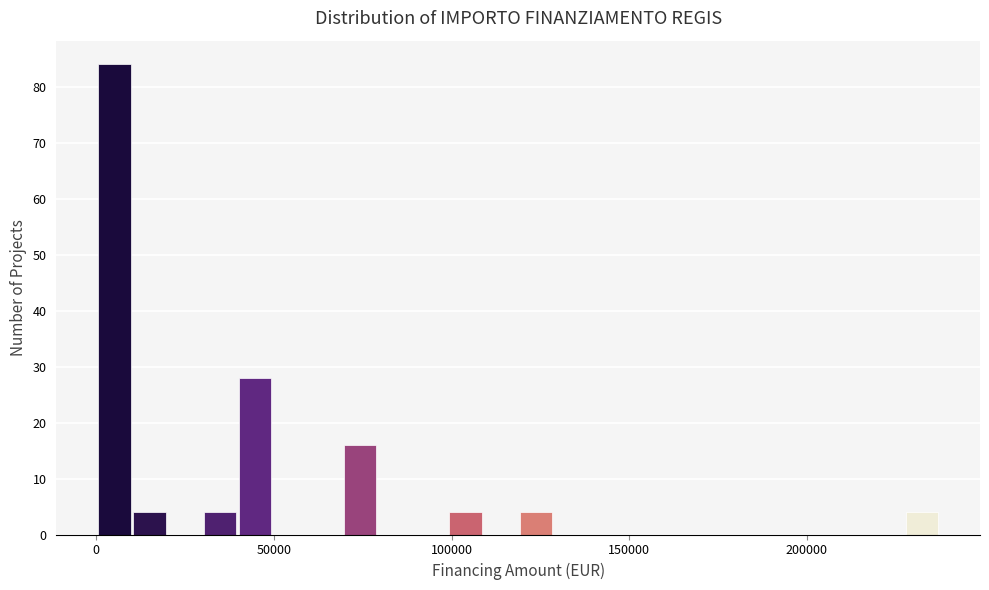

Around what value on the x-axis is the tallest bar? Give the approximate position of its centre, as read against the axis.

5000